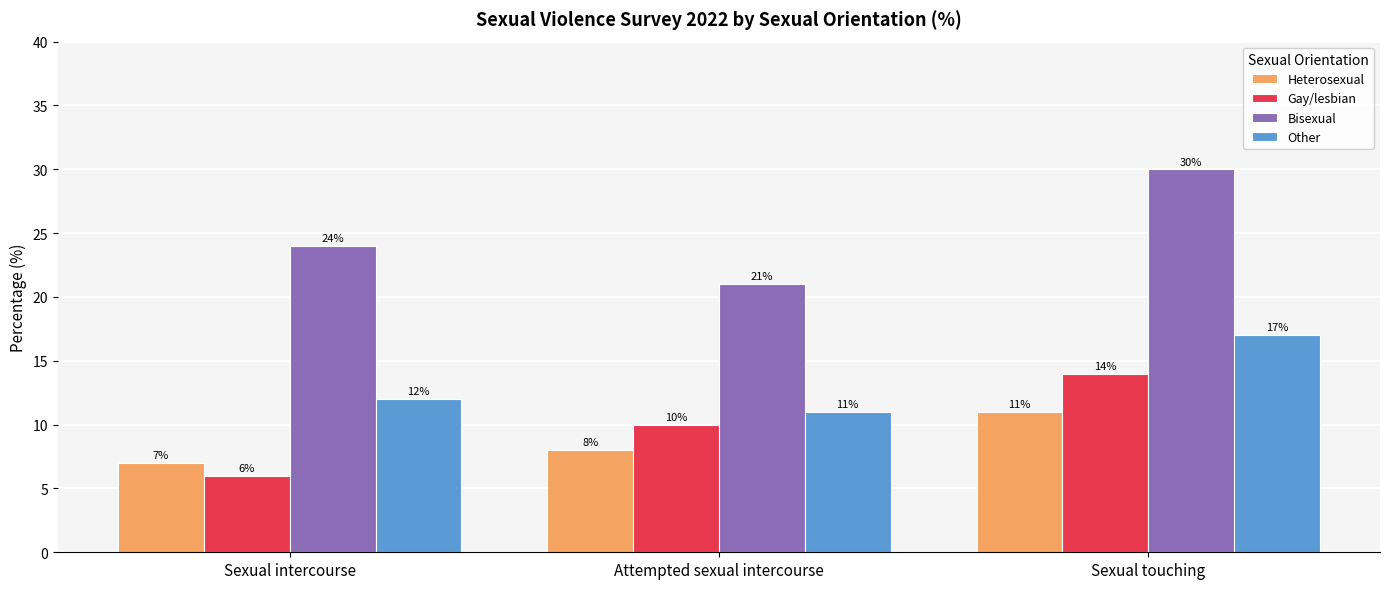

What is the difference between the highest and lowest values at Sexual touching?

19